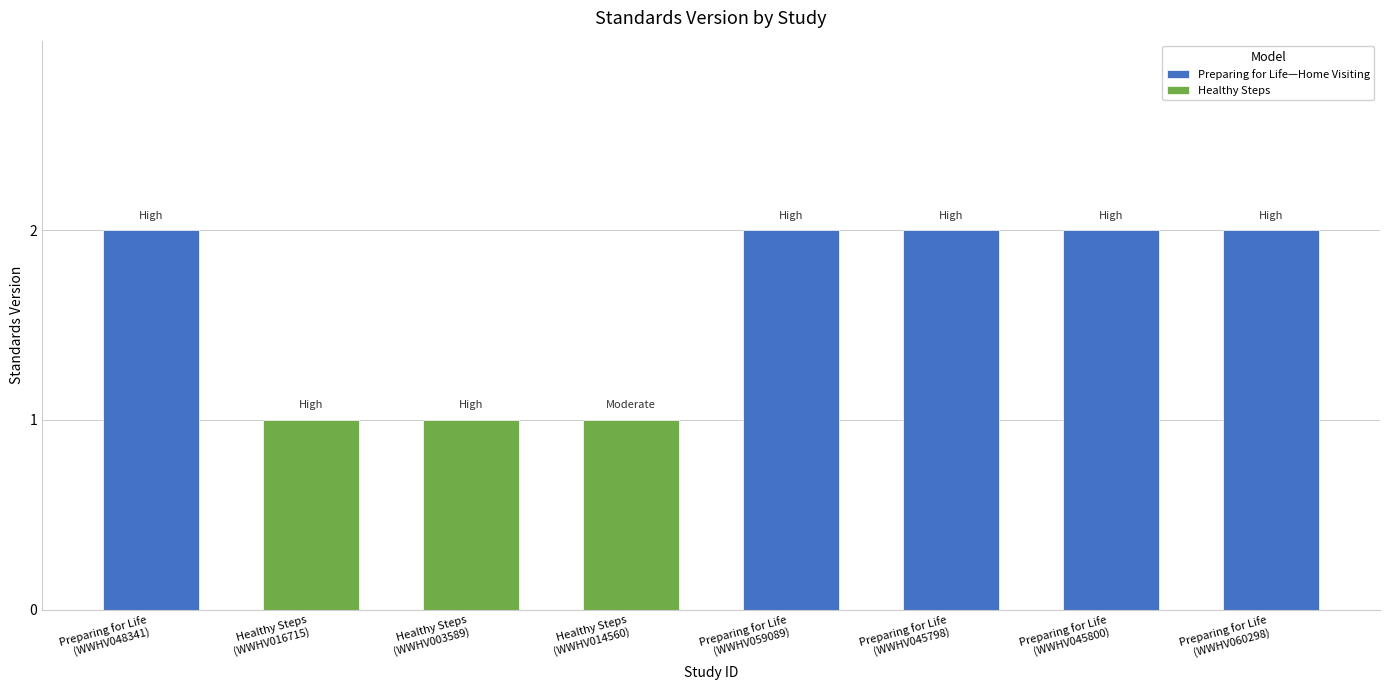

Rank the categories by value from lowest to highest.

Healthy Steps
(WWHV016715), Healthy Steps
(WWHV003589), Healthy Steps
(WWHV014560), Preparing for Life
(WWHV048341), Preparing for Life
(WWHV059089), Preparing for Life
(WWHV045798), Preparing for Life
(WWHV045800), Preparing for Life
(WWHV060298)